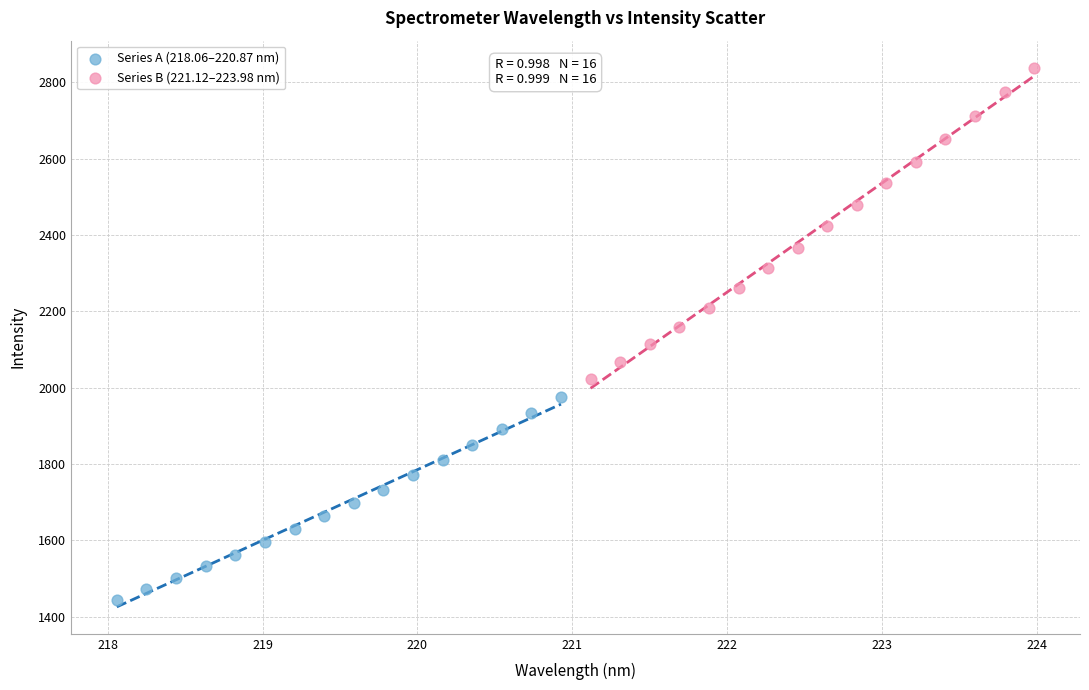

What are all the series names shown in the legend?

Series A (218.06–220.87 nm), Series B (221.12–223.98 nm)